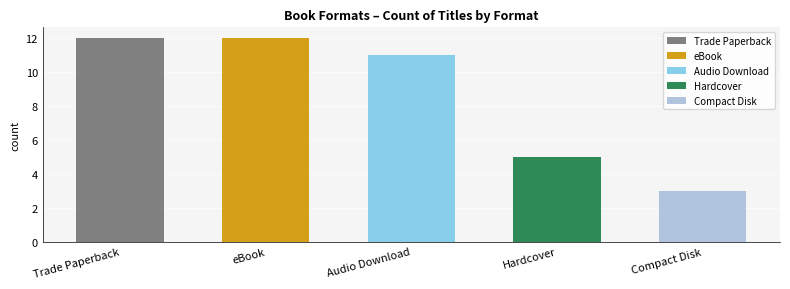

Approximately how many times larger is the value at Audio Download compared to Hardcover?

2.2